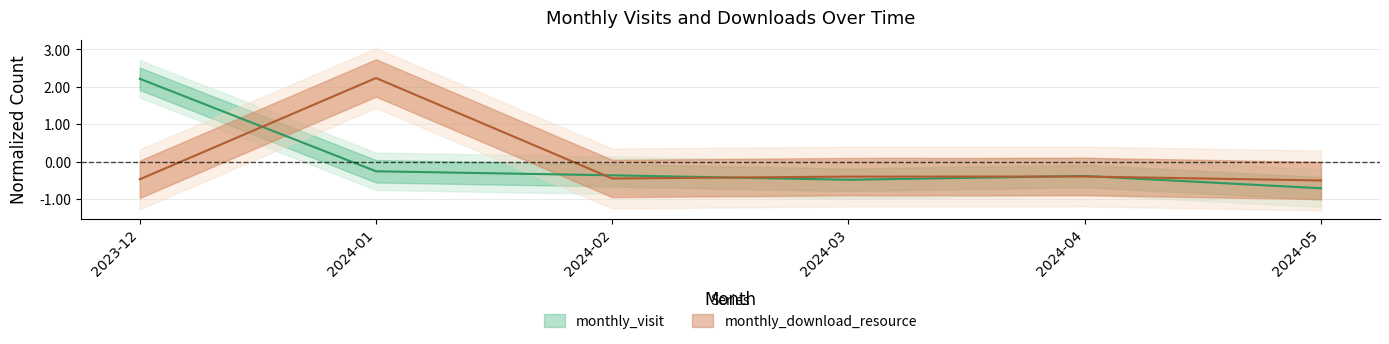

At which category does the chart reach its minimum across all series?

2024-05